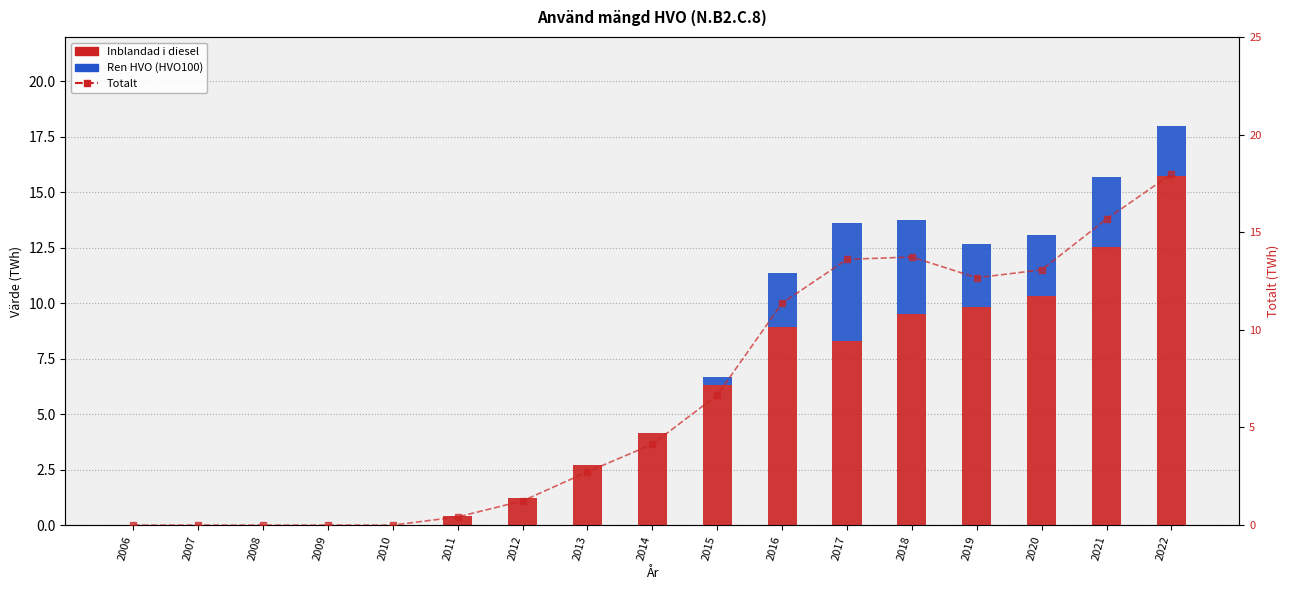

What is the difference between the Totalt values at 2011 and 2013?

2.3